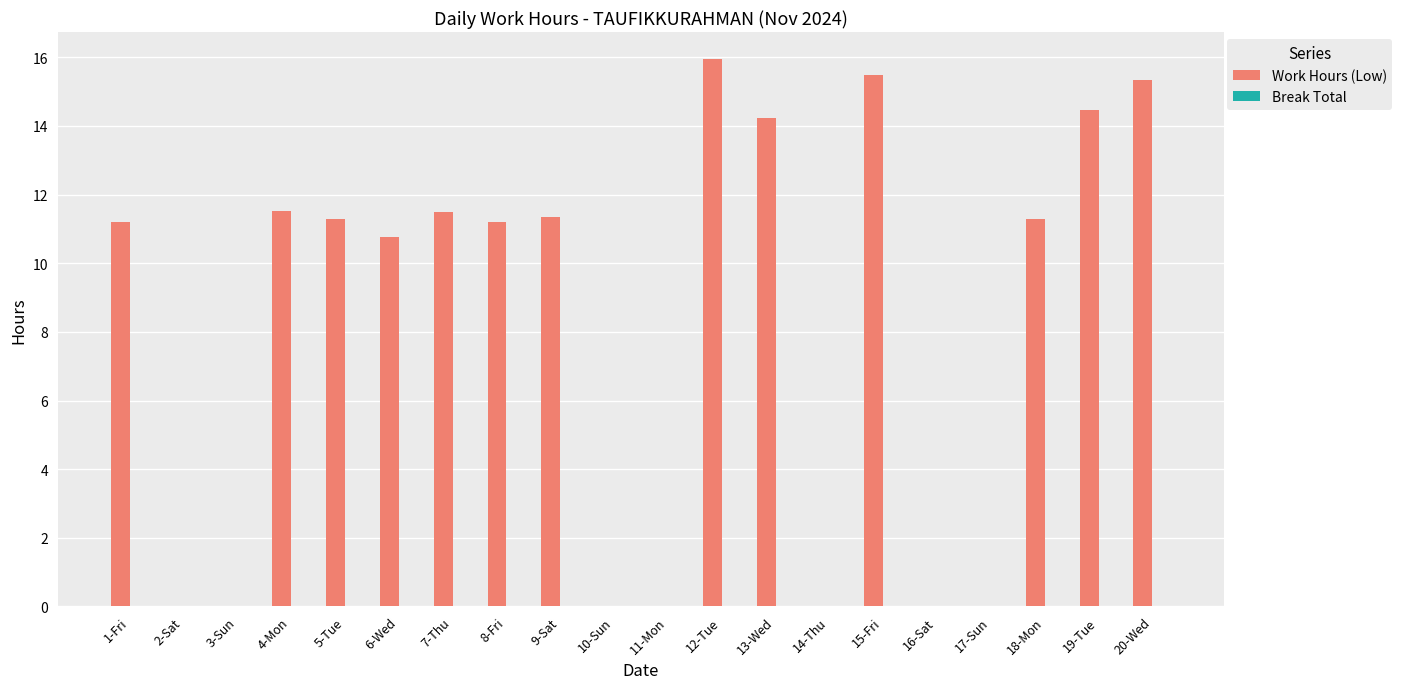

Count the number of categories in the chart.

20